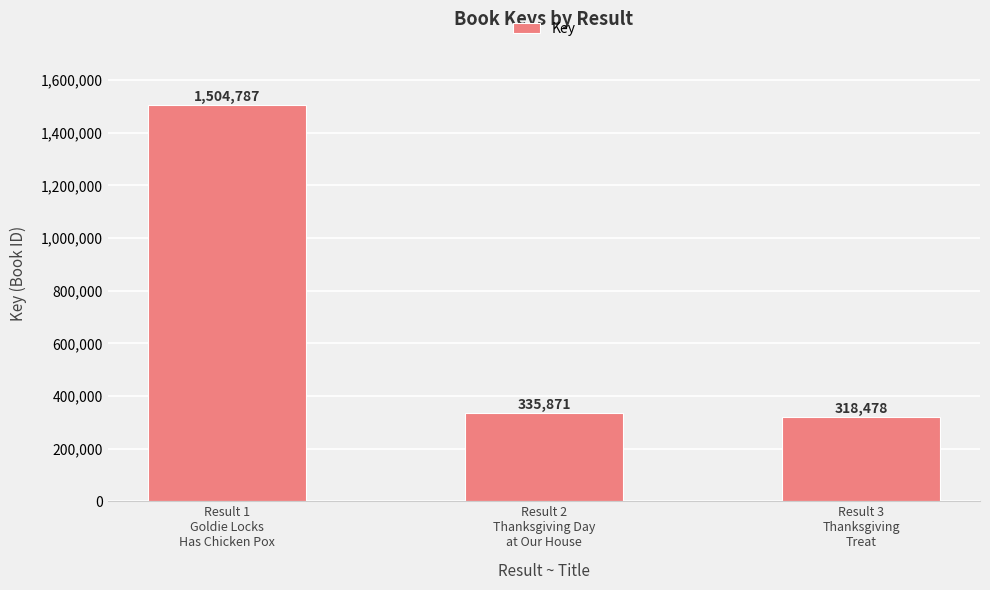

Are the bars grouped side by side (vs. stacked)?

No